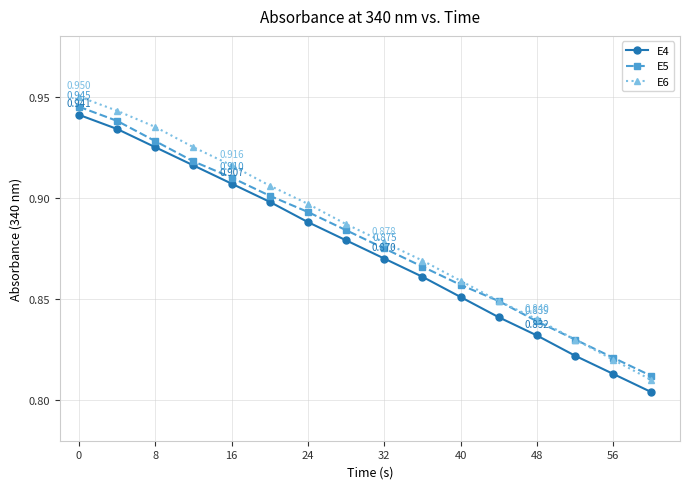

How many lines are shown in the chart?

3